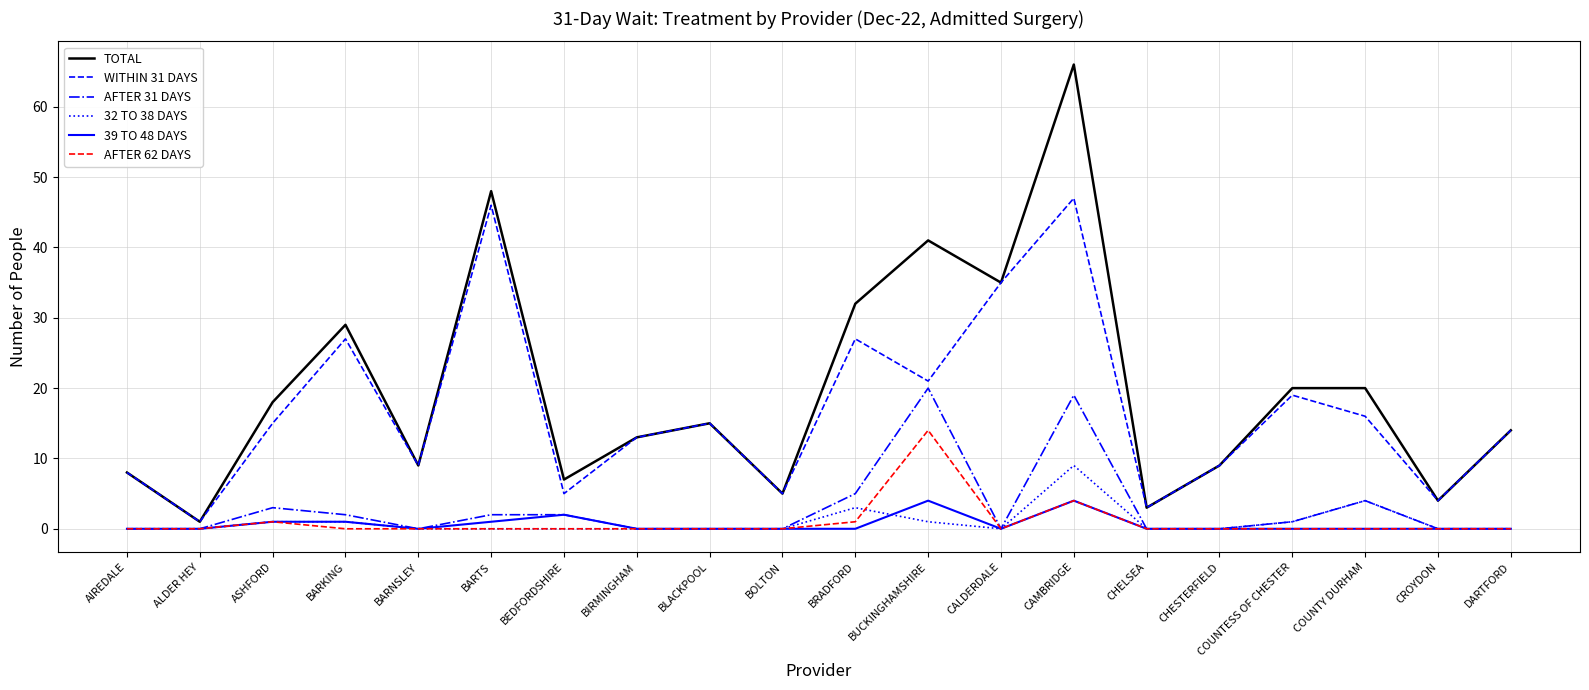

Rank the series by their maximum value, from lowest to highest.

39 TO 48 DAYS, 32 TO 38 DAYS, AFTER 62 DAYS, AFTER 31 DAYS, WITHIN 31 DAYS, TOTAL